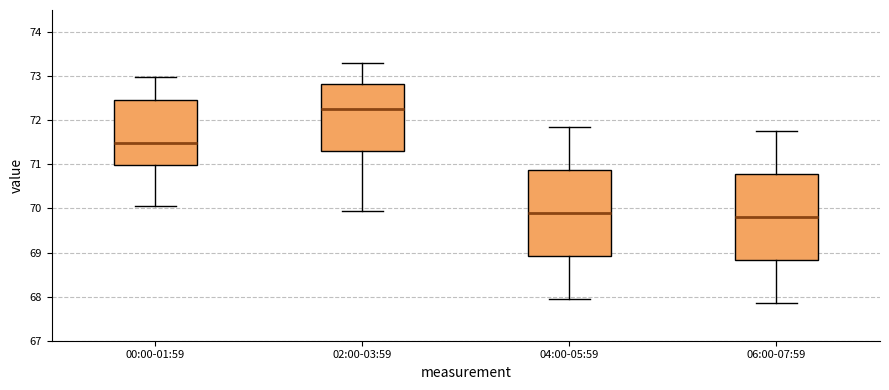

Reading left to right, transcribe this box plot: for each box, give where its median line is, the range the box spans, and where its two whiskers end, as read against the y-axis. The values are not printed on the chart, so give them approximately, as read against the axis.

00:00-01:59: median 71.5, box 71.0 to 72.5, whiskers 70.1 to 73.0
02:00-03:59: median 72.3, box 71.3 to 72.8, whiskers 70.0 to 73.3
04:00-05:59: median 69.9, box 68.9 to 70.9, whiskers 68.0 to 71.9
06:00-07:59: median 69.8, box 68.8 to 70.8, whiskers 67.9 to 71.8